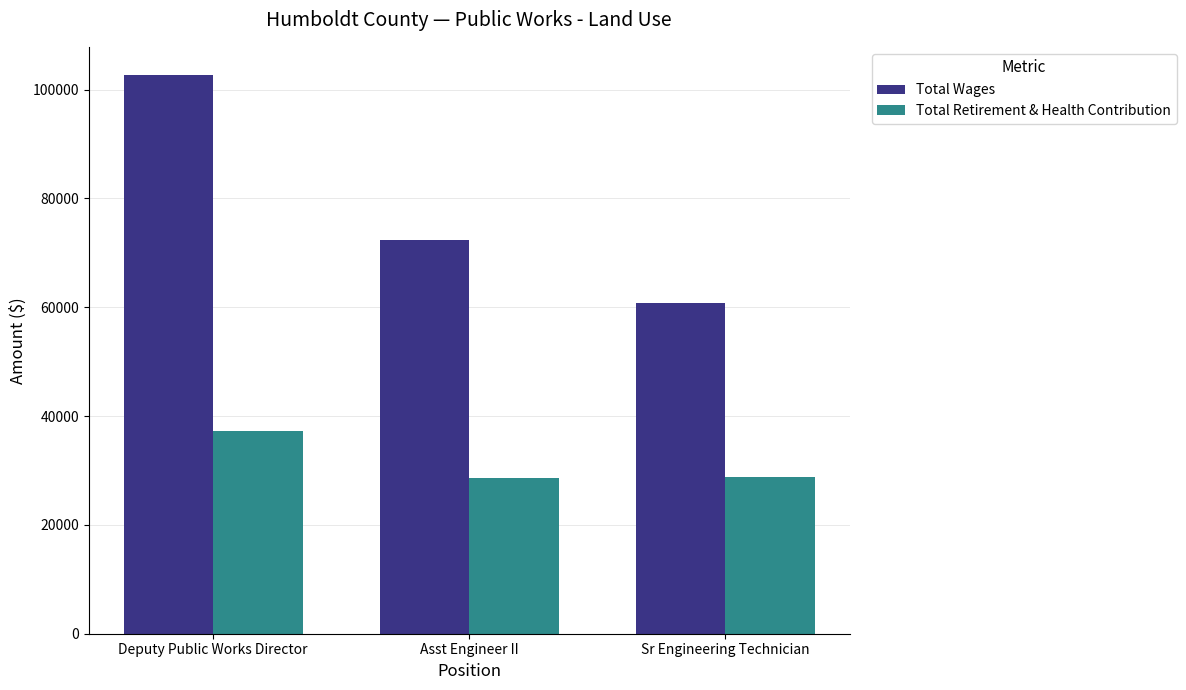

Which series changed the most between Asst Engineer II and Sr Engineering Technician?

Total Wages